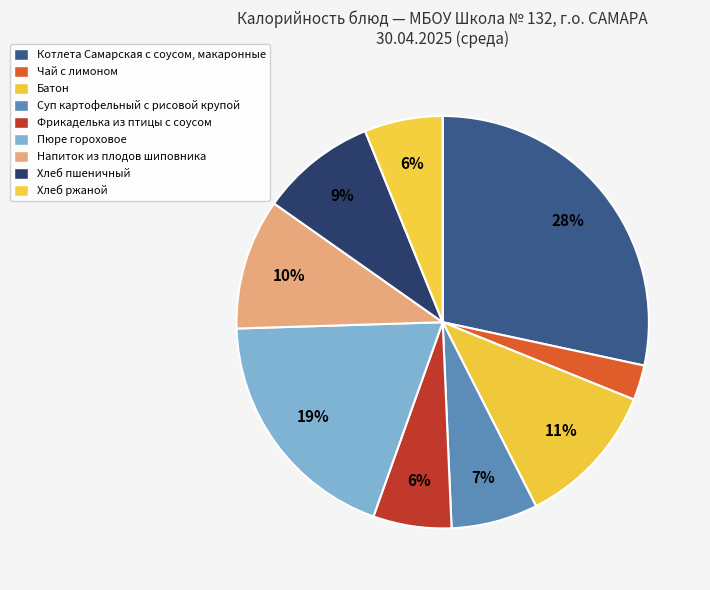

How many segments does this pie chart have?

9